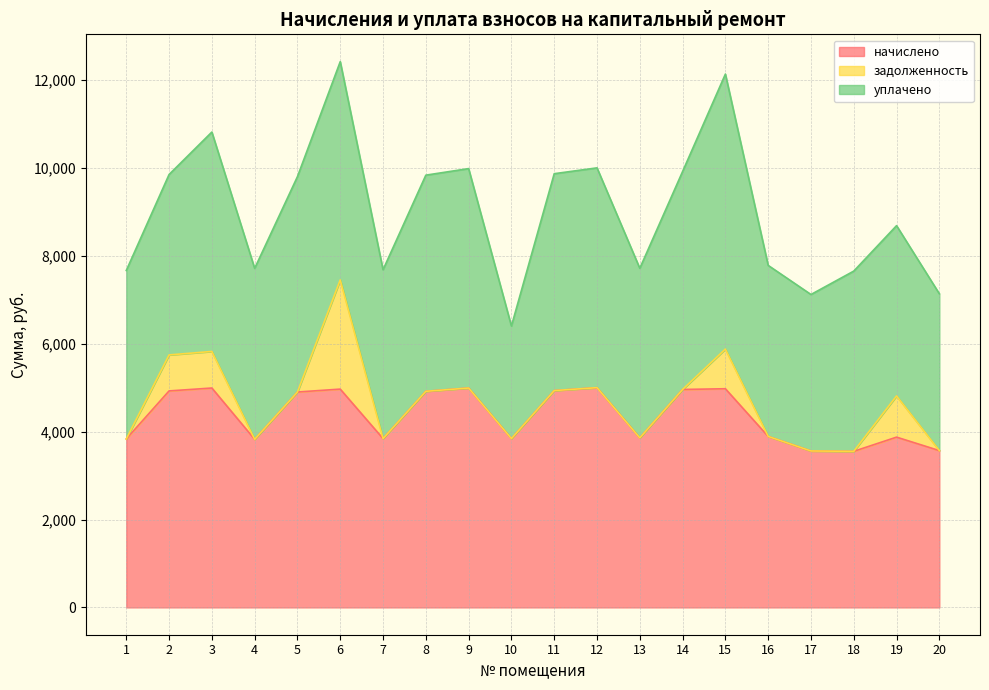

Count the number of data series in this chart.

3